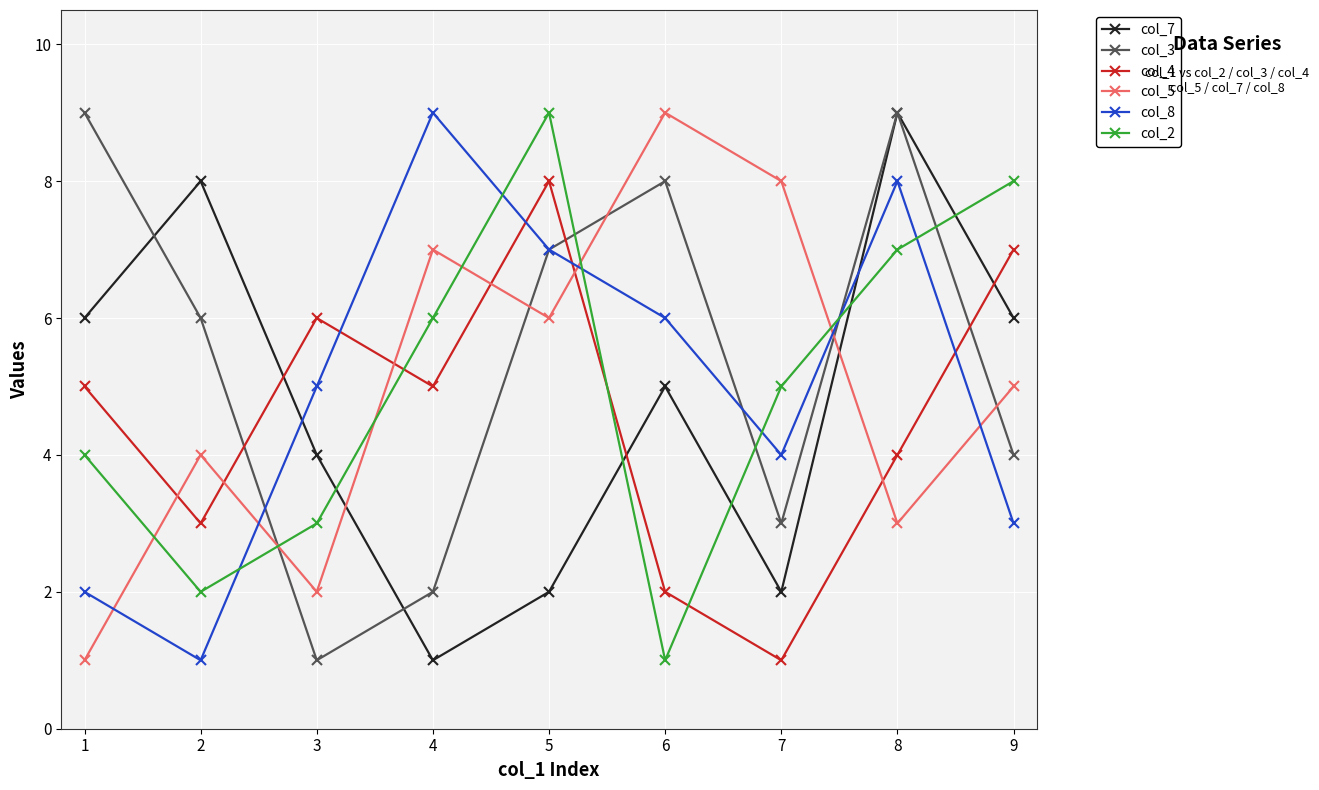

True or false: col_8 has a value of 3 at 5.

False